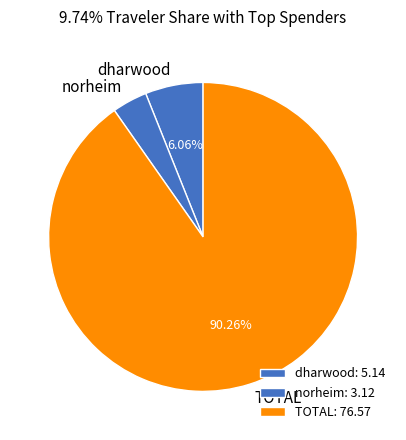

To the nearest percent, what is the combined percentage of dharwood and norheim?

10%